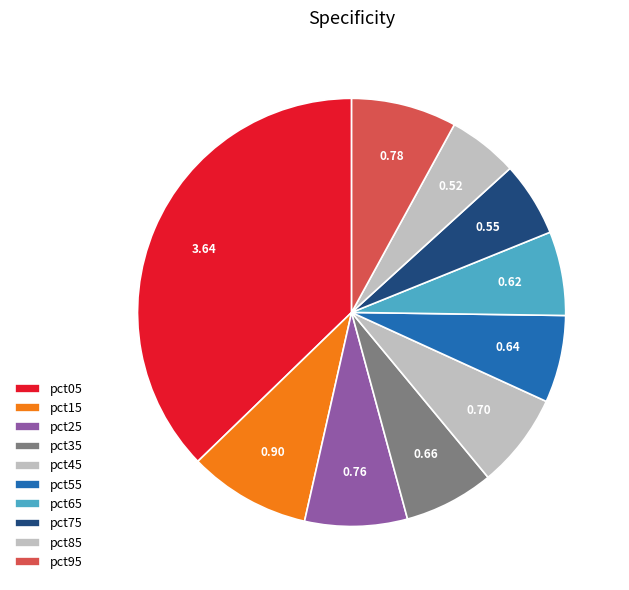

Does pct95 represent more than half of the total?

No